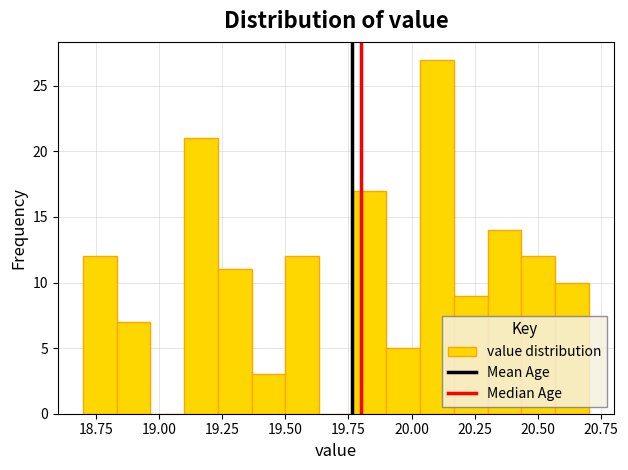

Around what value on the x-axis is the tallest bar? Give the approximate position of its centre, as read against the axis.

20.10